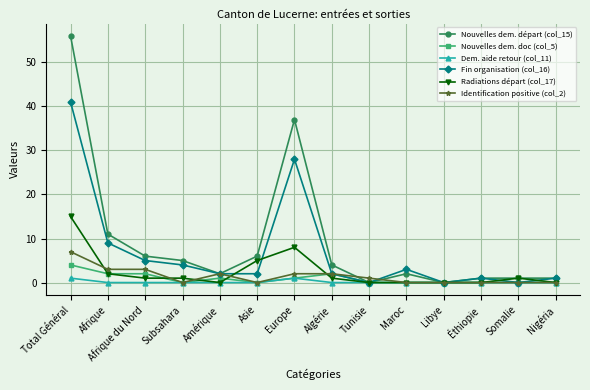

Which label corresponds to the largest value in the chart?

Total Général